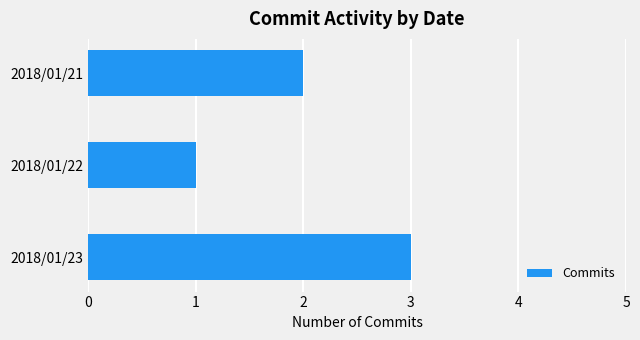

How many values are between 1 and 3?

3